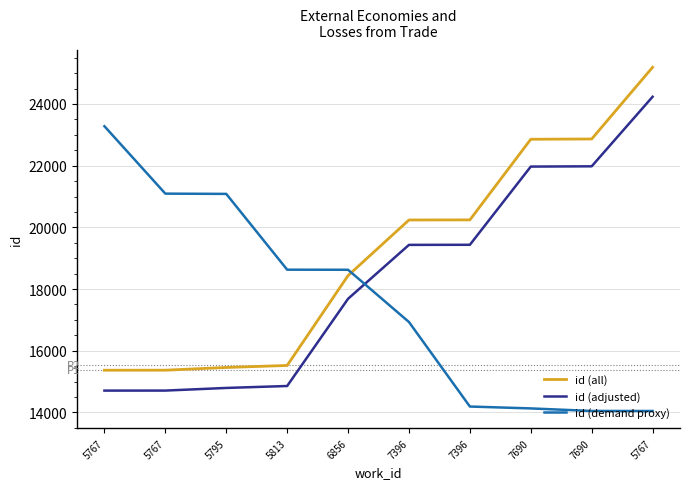

What is the total value across all series at 7690?

58955.9